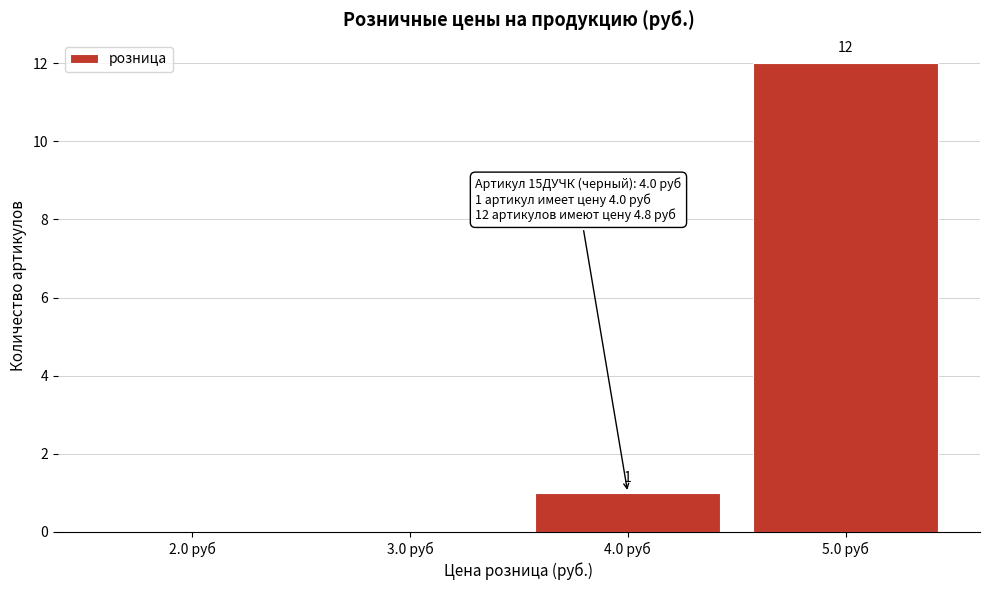

Over which range of the x-axis is the bar tallest?

4.5 to 5.5